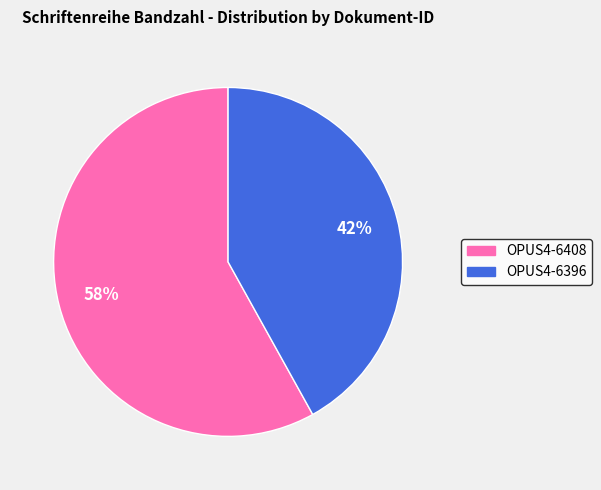

To the nearest percent, what is the difference between the OPUS4-6396 and OPUS4-6408 slice percentages?

16%